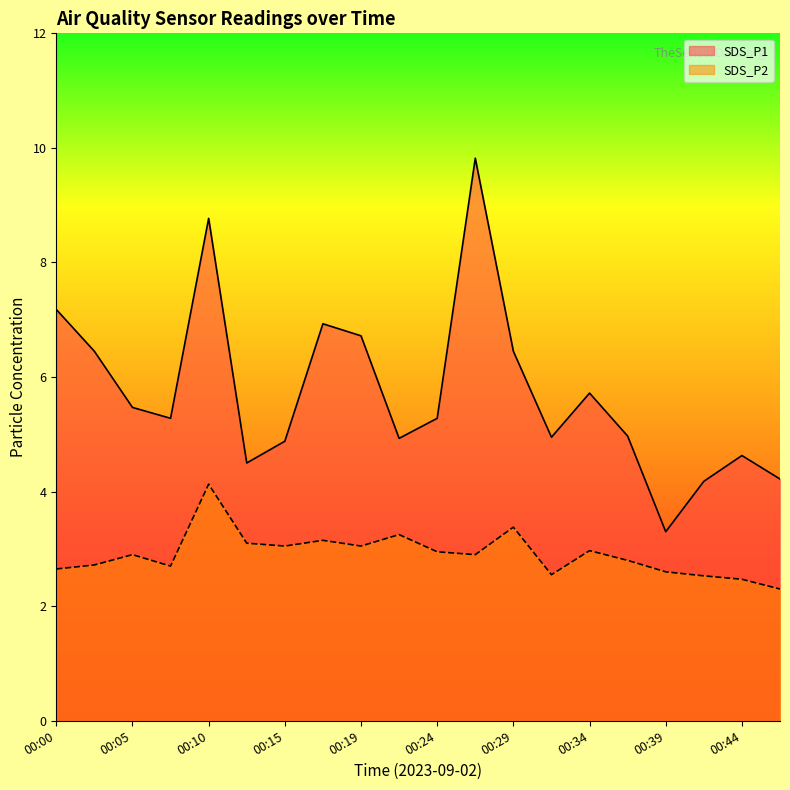

List the labels in order of SDS_P2 value, smallest first.

00:46, 00:44, 00:41, 00:32, 00:39, 00:00, 00:07, 00:03, 00:36, 00:05, 00:27, 00:24, 00:34, 00:15, 00:19, 00:12, 00:17, 00:22, 00:29, 00:10